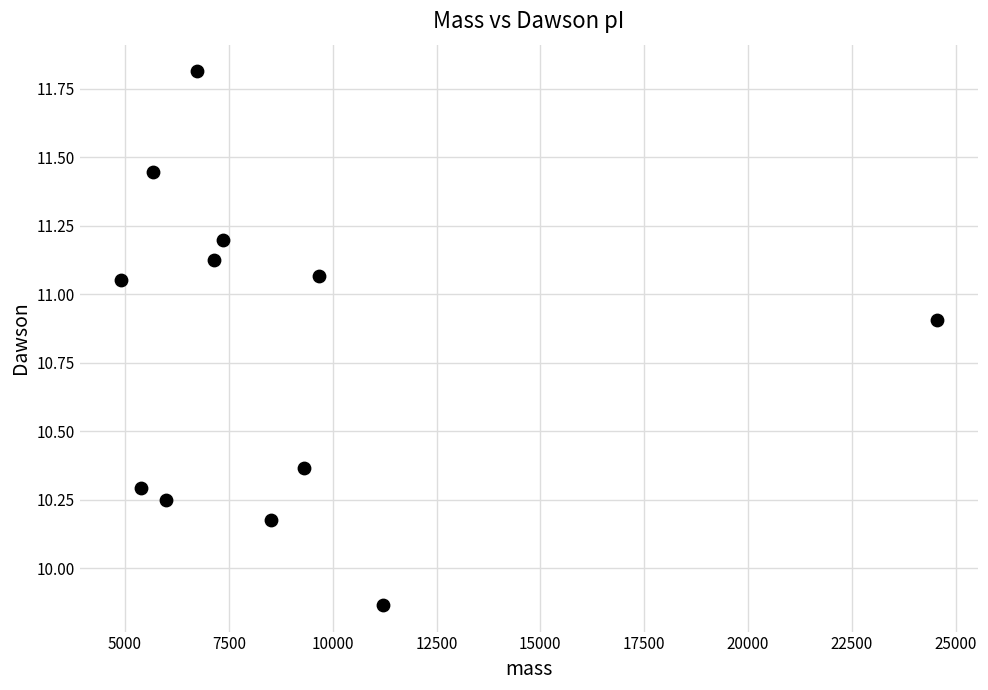

What is the average Y value?

10.8